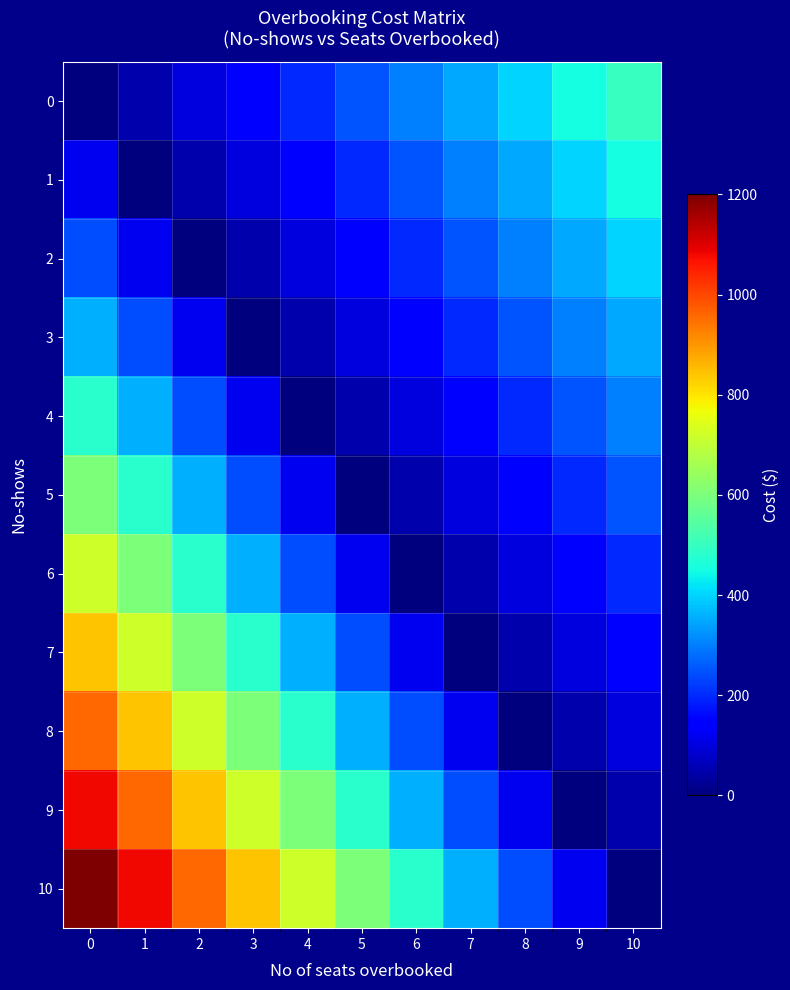

Rank the series at 10 from lowest to highest value.

10, 9, 8, 7, 6, 5, 4, 3, 2, 1, 0